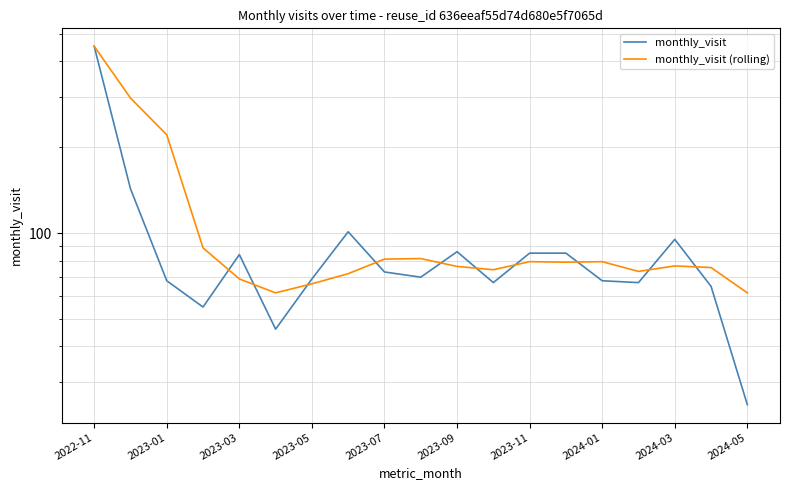

Reading left to right, extract all data points from this chart.

monthly_visit: 452.0	143.0	68.0	55.0	84.0	46.0	69.0	101.0	73.0	70.0	86.0	67.0	85.0	85.0	68.0	67.0	95.0	65.0	25.0
monthly_visit (rolling): 452.0	297.5	221.0	88.7	69.0	61.7	66.3	72.0	81.0	81.3	76.3	74.3	79.3	79.0	79.3	73.3	76.7	75.7	61.7